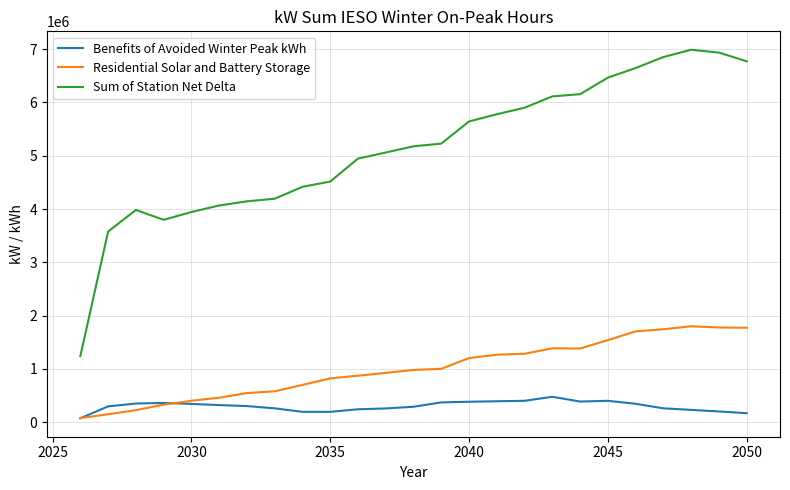

True or false: Residential Solar and Battery Storage and Sum of Station Net Delta intersect in this chart.

False